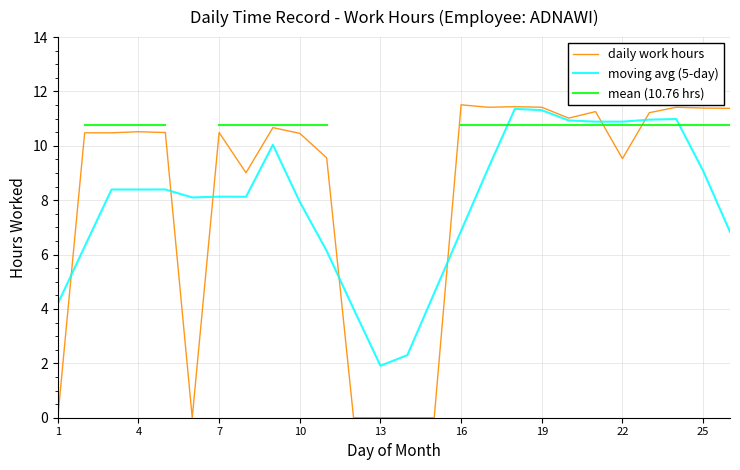

What are all the series names shown in the legend?

daily work hours, moving avg (5-day), mean (10.76 hrs)